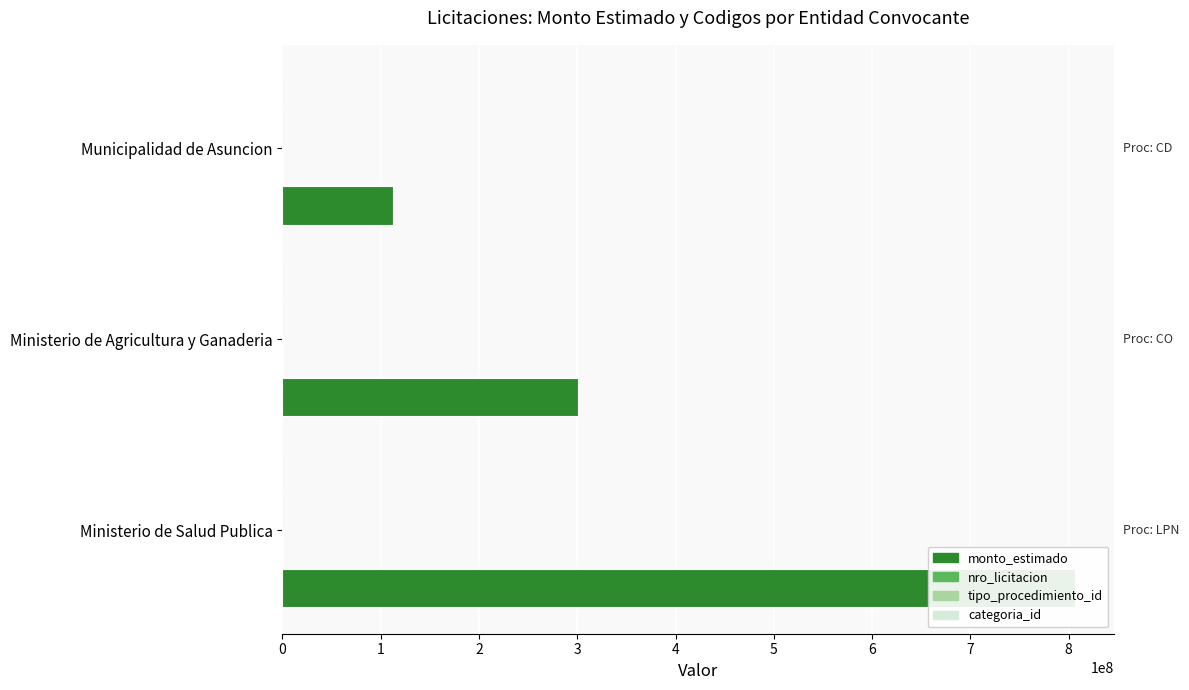

Rank the categories by monto_estimado value from highest to lowest.

Ministerio de Salud Publica, Ministerio de Agricultura y Ganaderia, Municipalidad de Asuncion